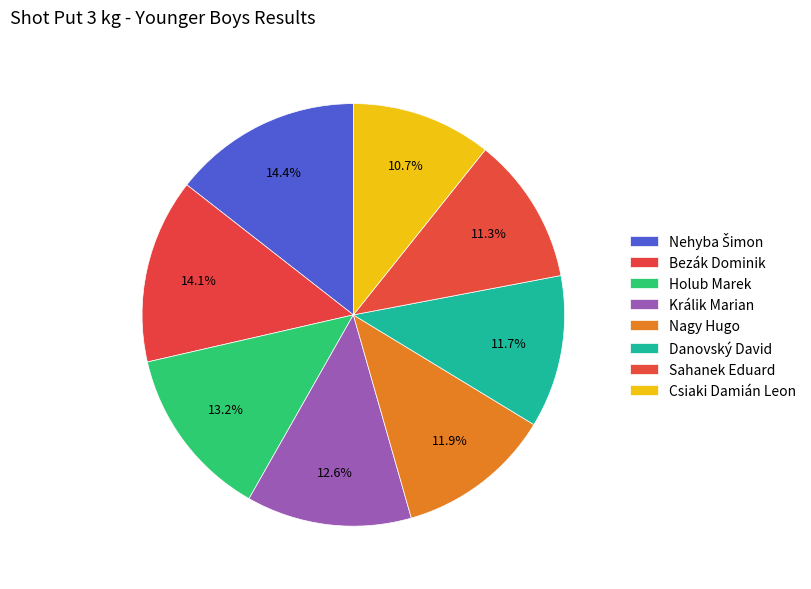

Count the number of slices in the pie.

8